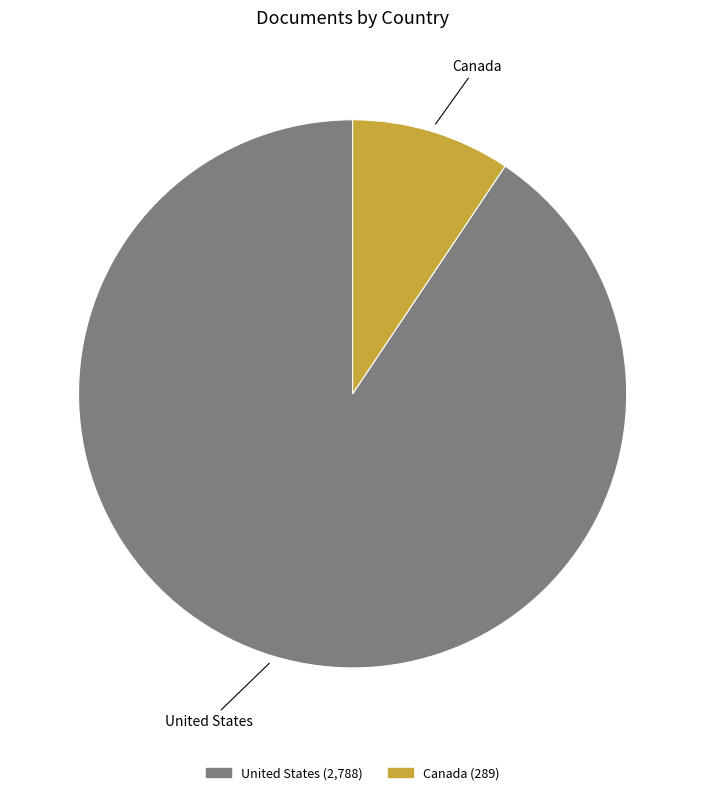

True or false: United States accounts for 99% of the total.

False